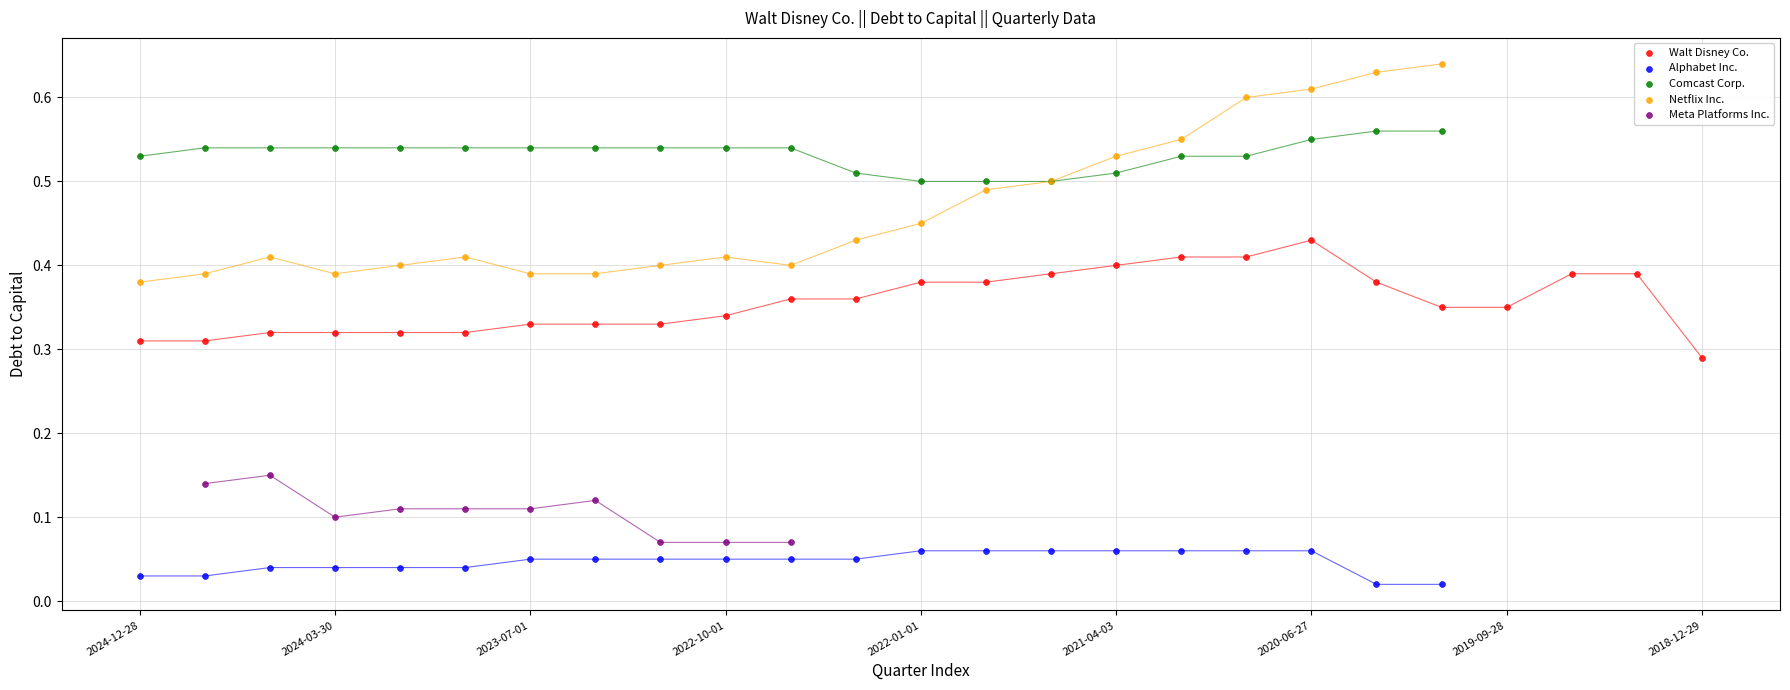

Which series contains the lowest Y value?

Alphabet Inc.